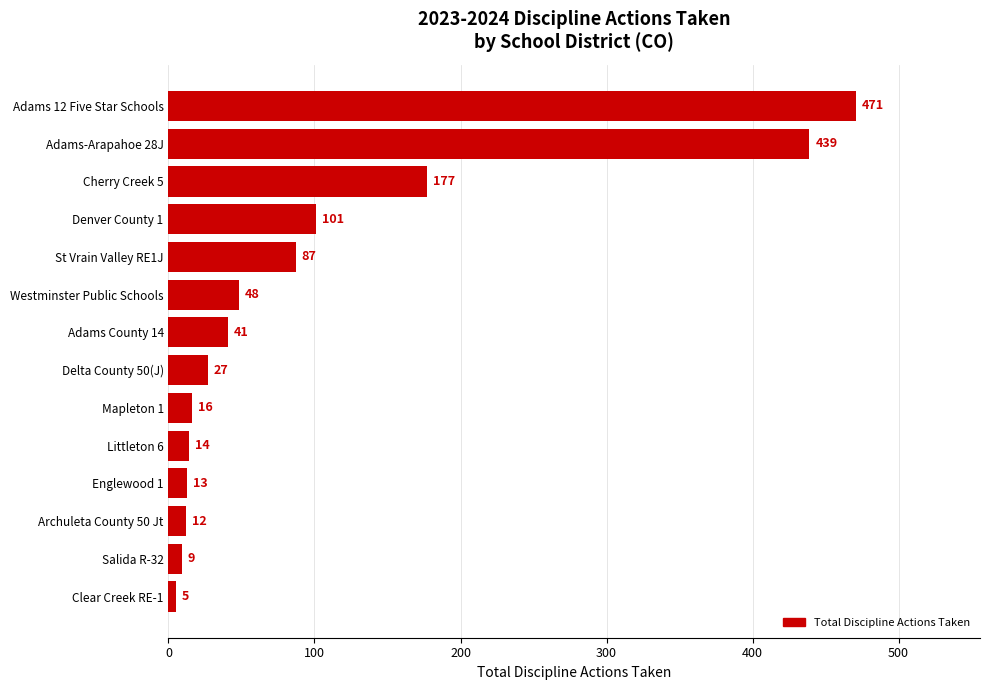

How many bars are there in total?

14